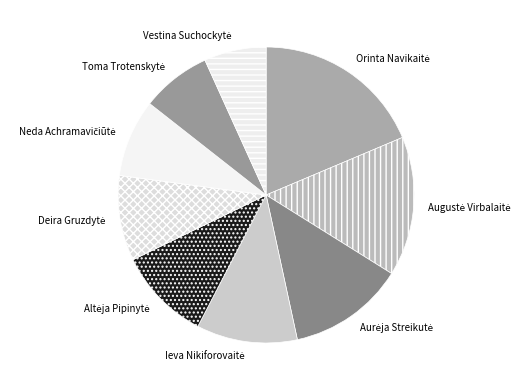

Is there a majority slice in this chart?

No